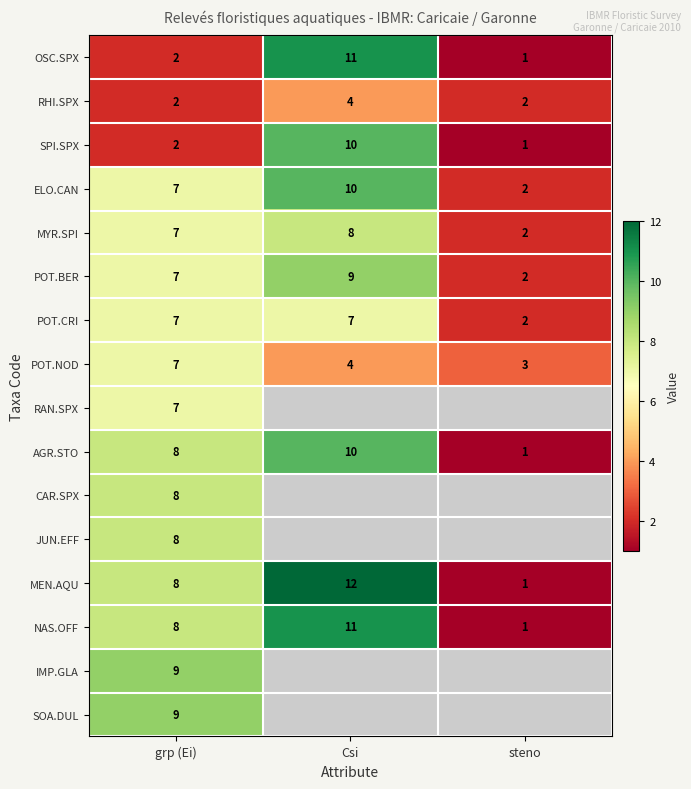

At which label does POT.NOD first exceed 4?

grp (Ei)